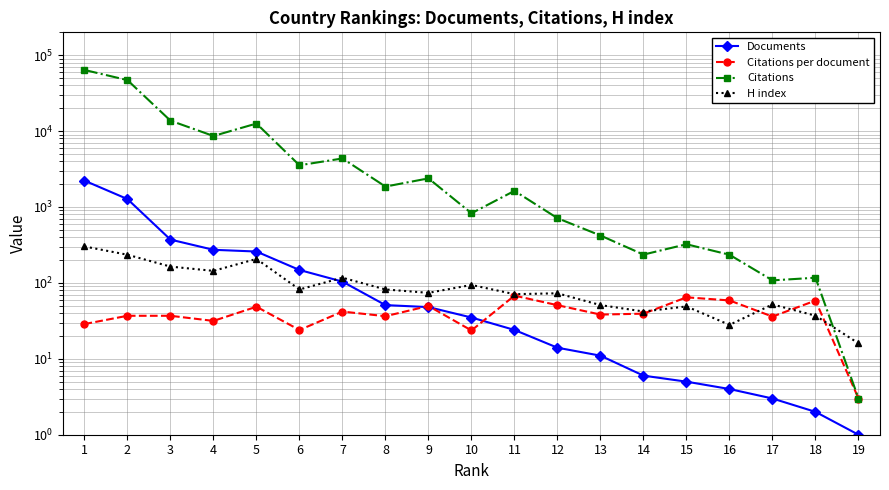

How many data points in Documents are above 35?

9